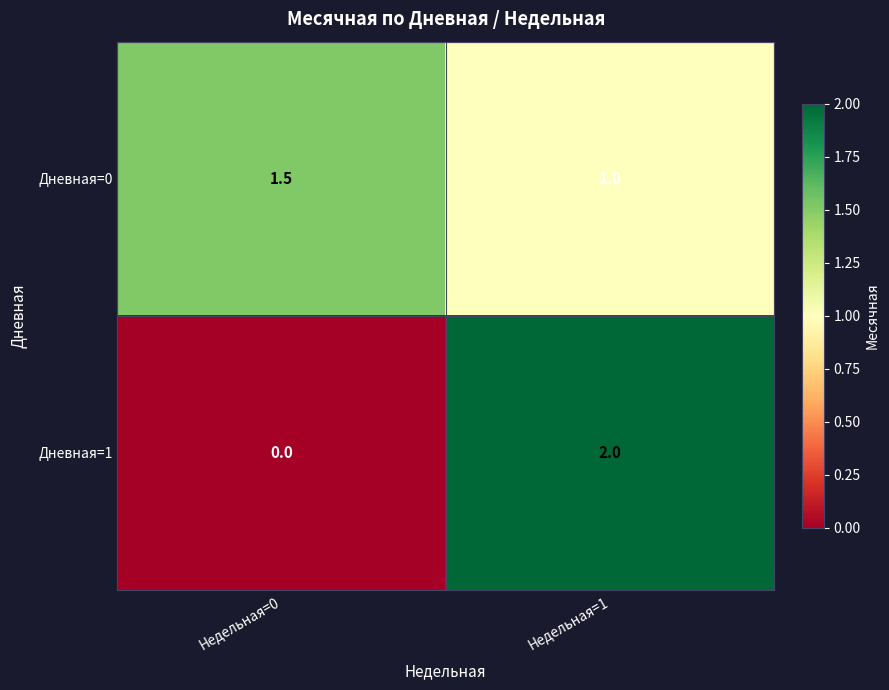

At which category does the chart reach its peak across all series?

Недельная=1